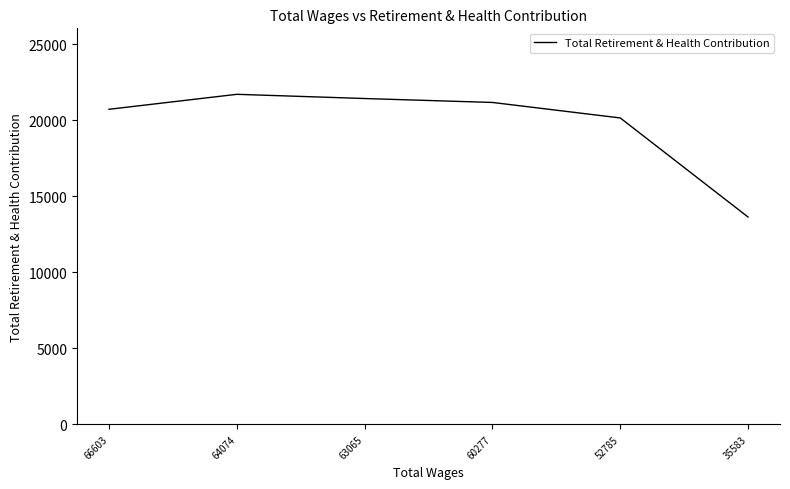

How many interior local peaks (higher than both neighbors) does the data have?

1